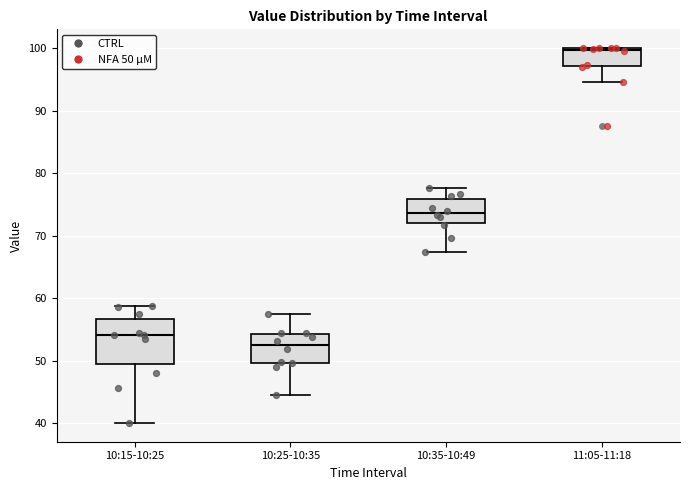

Reading left to right, read every box against the y-axis: the position of its median line, the range the box covers, and the ends of its whiskers. The values are not printed on the chart, so give them approximately, as read against the axis.

10:15-10:25: median 54, box 49 to 57, whiskers 40 to 59
10:25-10:35: median 52, box 50 to 54, whiskers 44 to 57
10:35-10:49: median 74, box 72 to 76, whiskers 67 to 78
11:05-11:18: median 100 (just below the box's upper edge), box 97 to 100, whiskers 95 to 100